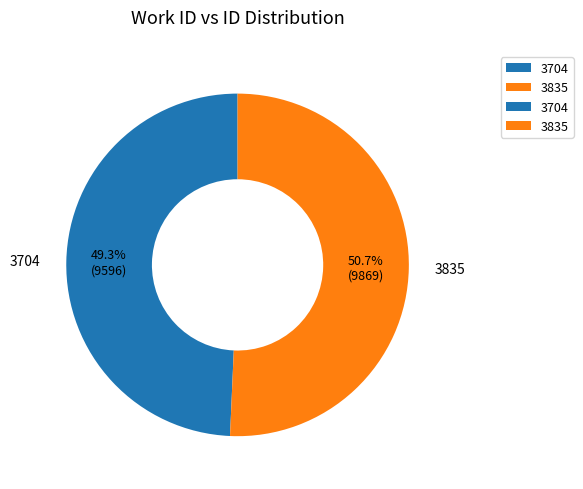

What percentage is the 3835 slice, to the nearest percent?

51%